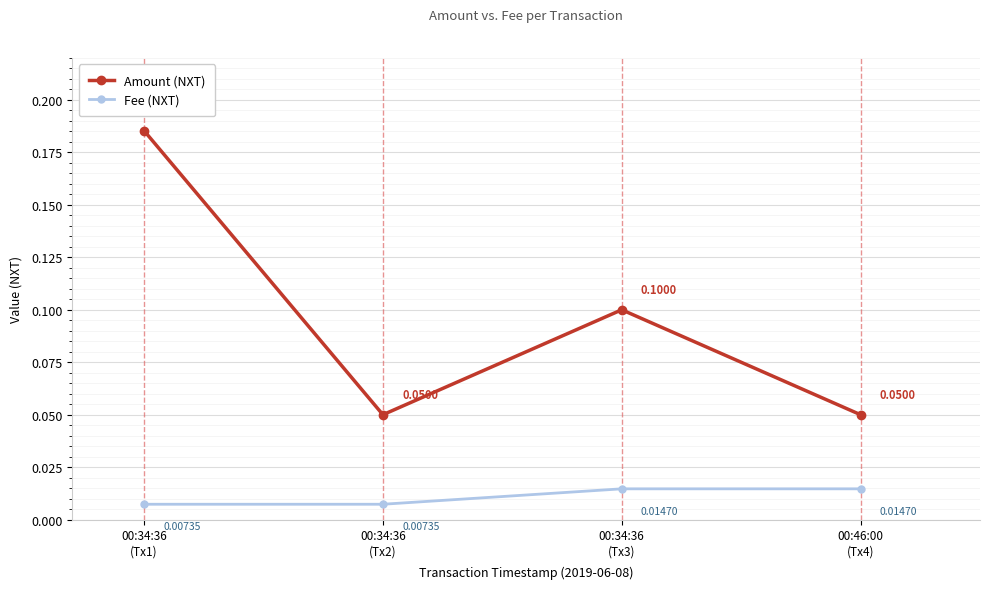

What are all the series names shown in the legend?

Amount (NXT), Fee (NXT)